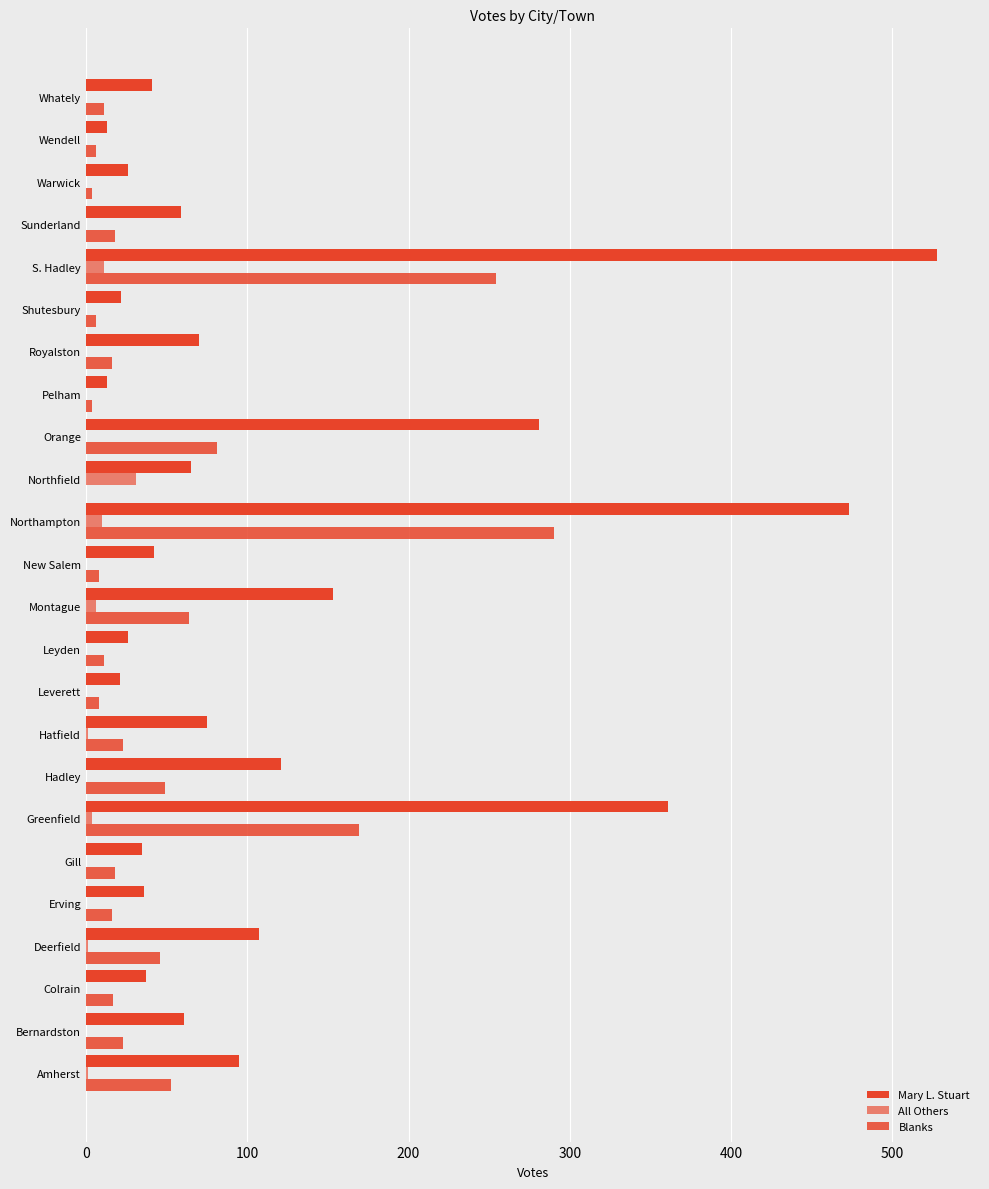

How many distinct data groups are displayed?

3